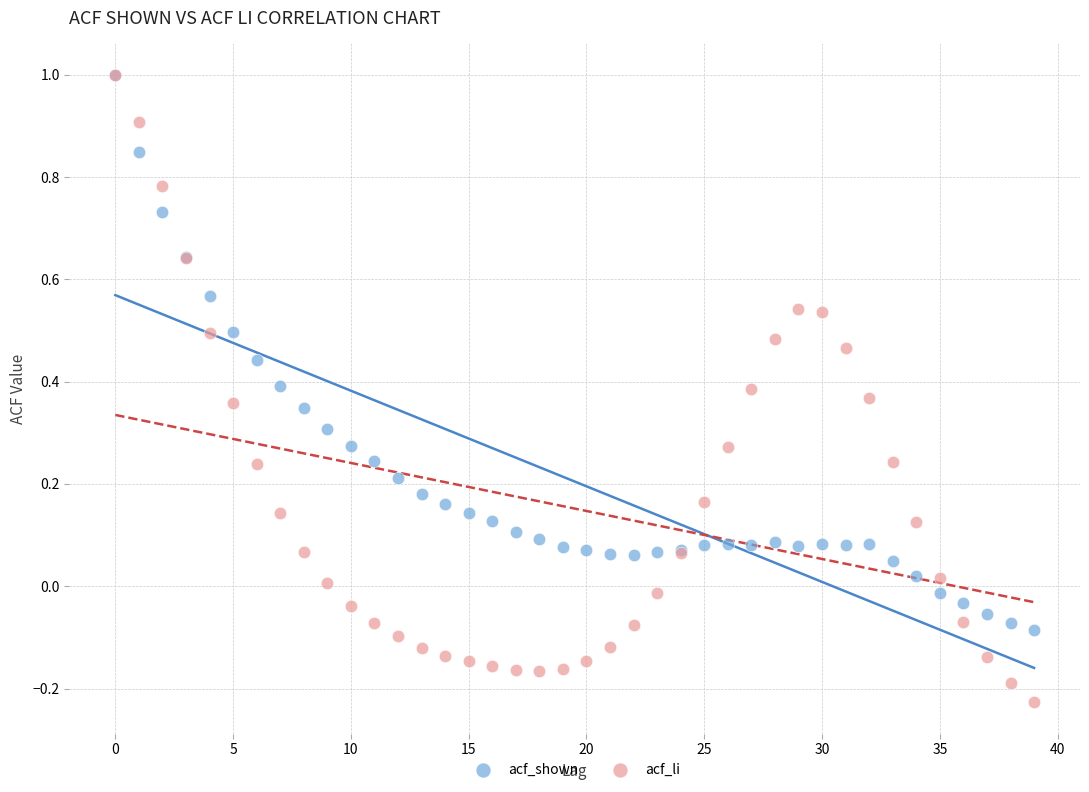

What are all the series names shown in the legend?

acf_shown, acf_li